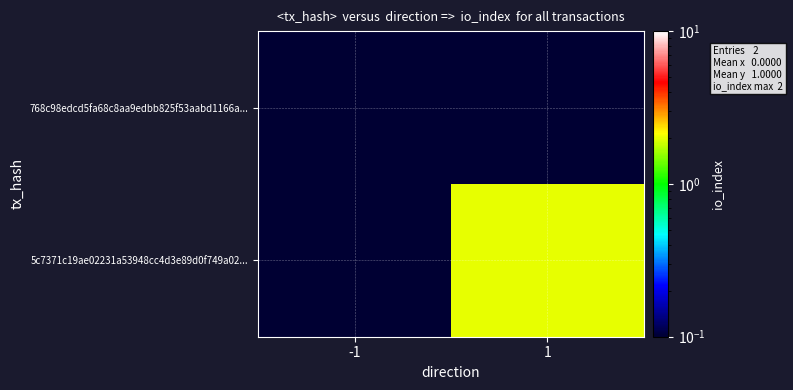

What is the maximum value shown in the chart?

2.0